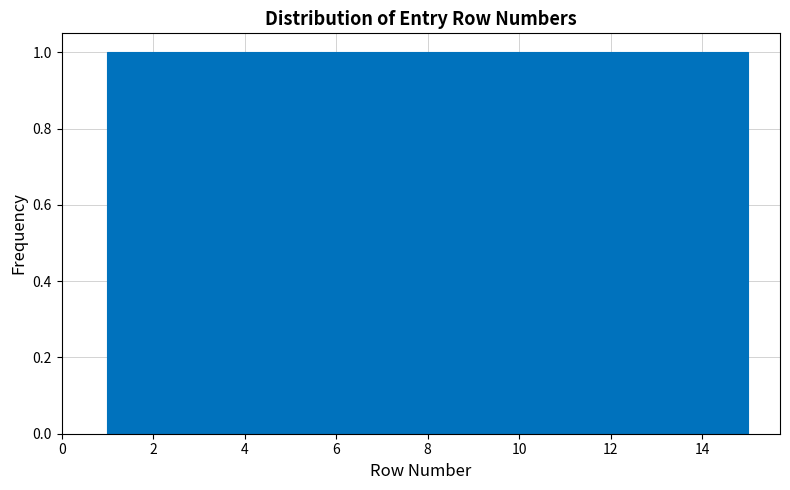

Reading left to right, list every bar in this chart as the range it spans on the x-axis followed by its height. Neither the bar edges nor the heights are printed on the chart, so give them approximately, as read against the axes.

1.0 to 2.0: 1
2.0 to 2.8: 1
2.8 to 3.8: 1
3.8 to 4.8: 1
4.8 to 5.6: 1
5.6 to 6.6: 1
6.6 to 7.6: 1
7.6 to 8.4: 1
8.4 to 9.4: 1
9.4 to 10.4: 1
10.4 to 11.2: 1
11.2 to 12.2: 1
12.2 to 13.2: 1
13.2 to 14.0: 1
14.0 to 15.0: 1